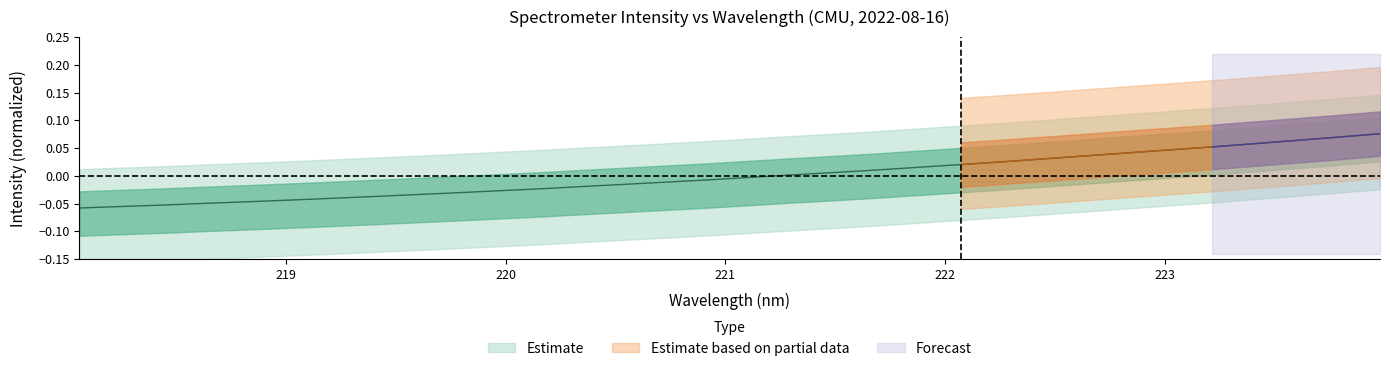

Reading right to left, what are all the values shown in this chart?

223.9802=0.1	223.7895=0.1	223.5987=0.1	223.408=0.1	223.2172=0.1	223.0264=0.0	222.8355=0.0	222.6447=0.0	222.4538=0.0	222.263=0.0	222.0721=0.0	221.8812=0.0	221.6902=0.0	221.4993=0.0	221.3083=0.0	221.1174=-0.0	220.9264=-0.0	220.7354=-0.0	220.5444=-0.0	220.3533=-0.0	220.1623=-0.0	219.9712=-0.0	219.7801=-0.0	219.589=-0.0	219.3979=-0.0	219.2067=-0.0	219.0156=-0.0	218.8244=-0.0	218.6332=-0.0	218.442=-0.1	218.2508=-0.1	218.0596=-0.1